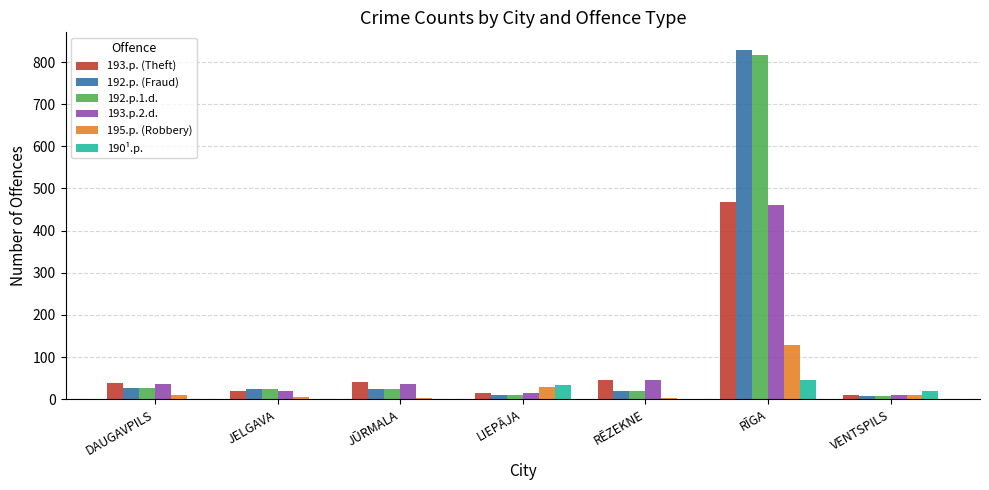

Are the bars grouped side by side (vs. stacked)?

Yes